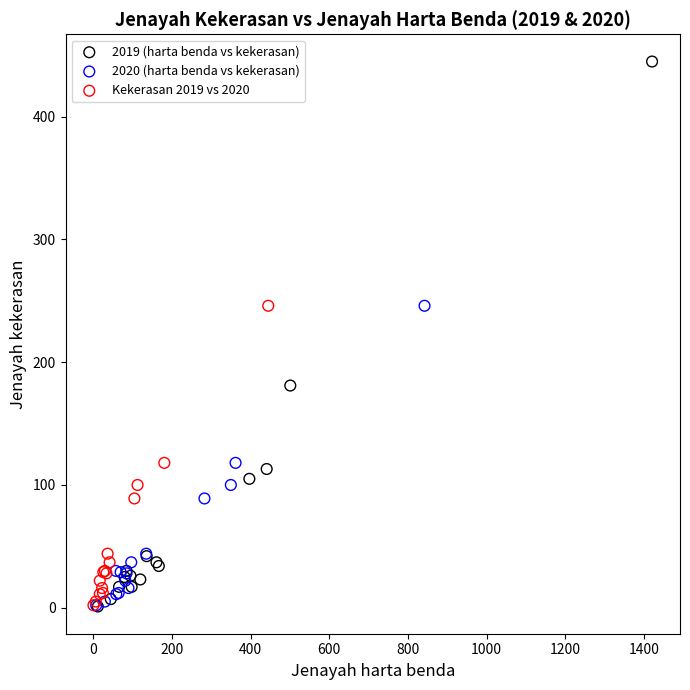

Which series has the widest spread of Y values?

2019 (harta benda vs kekerasan)